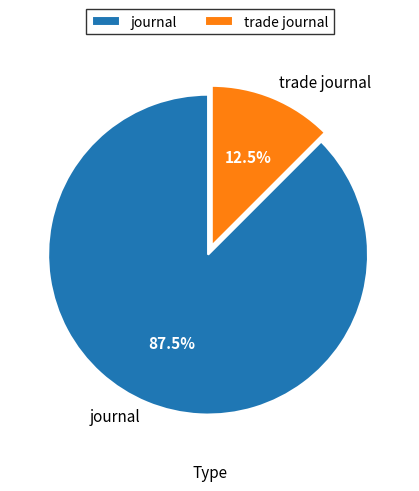

Rank the categories by value from lowest to highest.

trade journal, journal